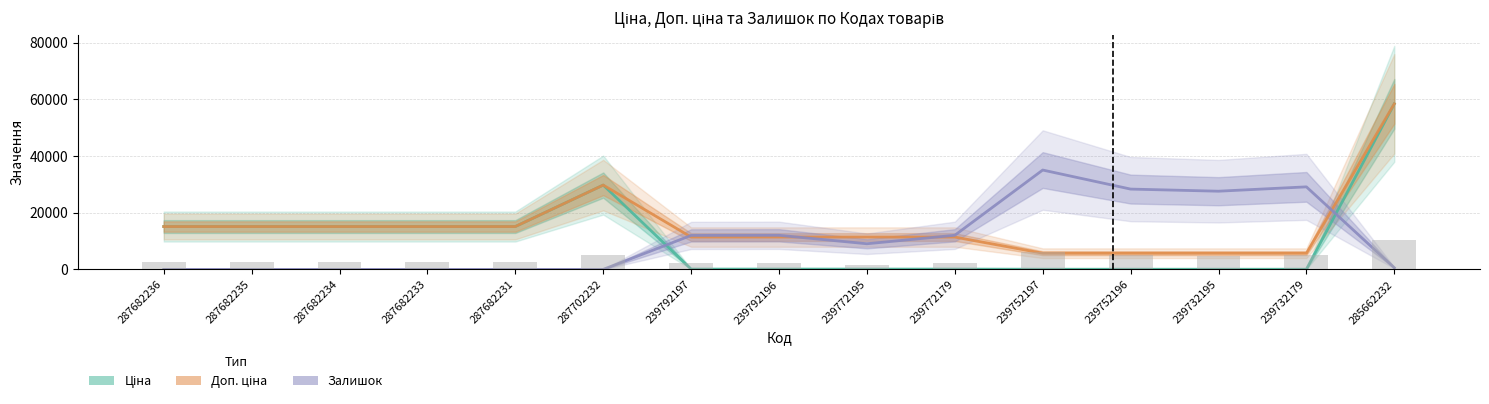

What is the total value across all series at 239752196?

34097.2